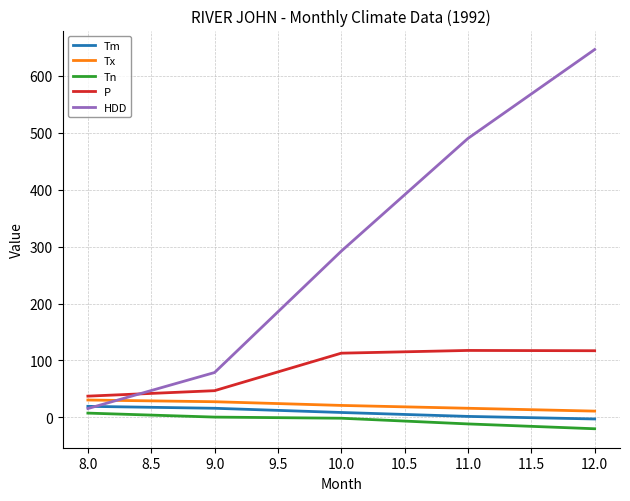

Where do HDD and Tx first cross each other?

8.0 and 9.0